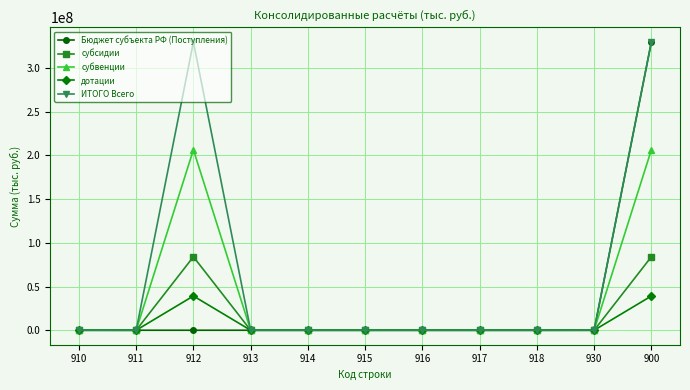

Is it true that Бюджет субъекта РФ (Поступления) equals 0.0 at 917?

True